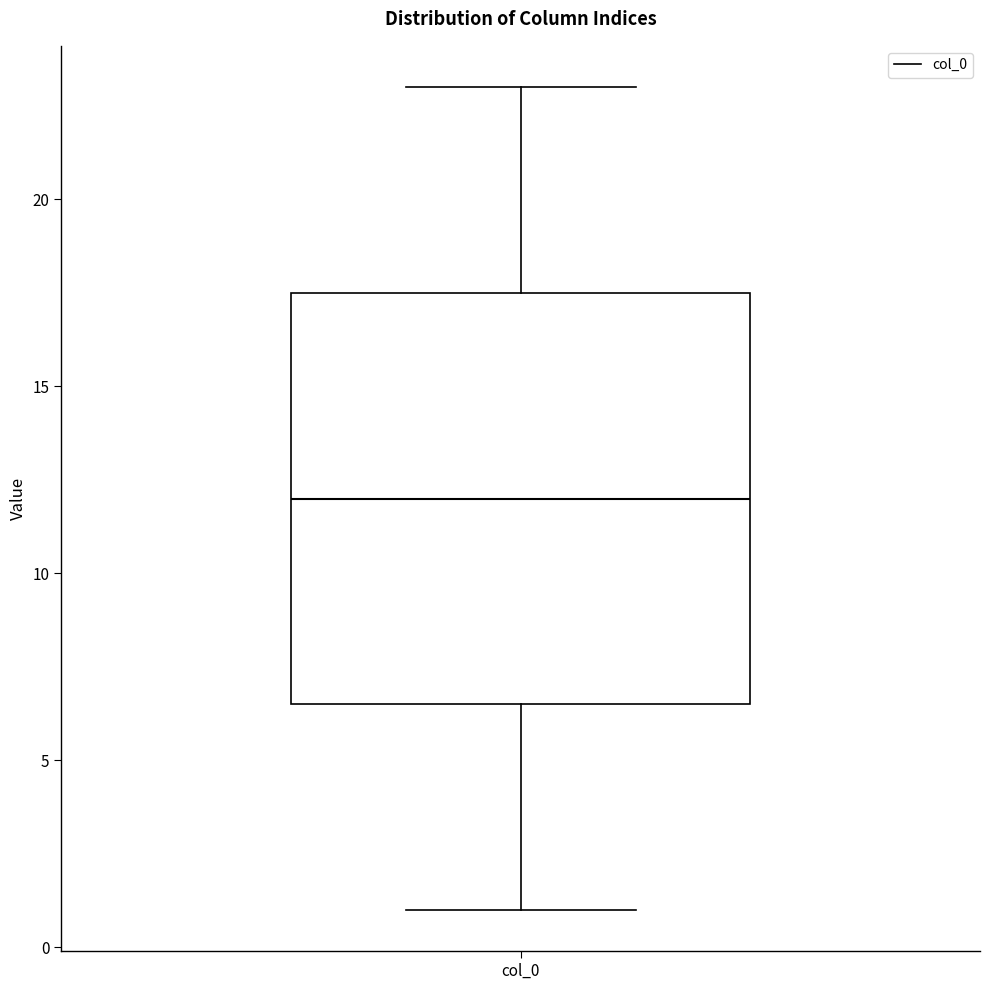

Where does the median line of the box for col_0 sit on the y-axis? The values are not printed on the chart, so give them approximately, as read against the axis.

12.0